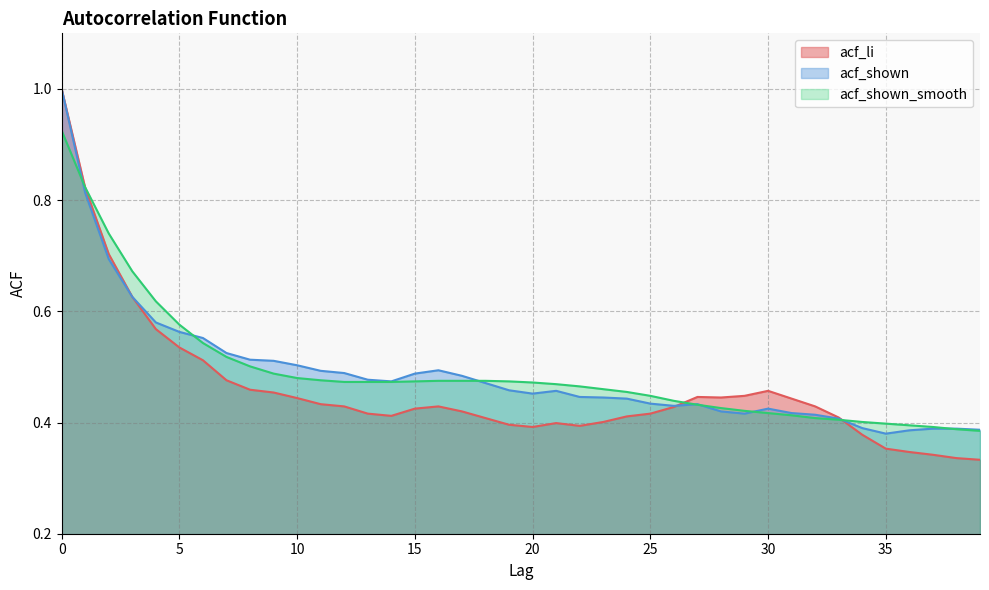

What is the difference between the second highest and minimum values in the acf_shown series?

0.4